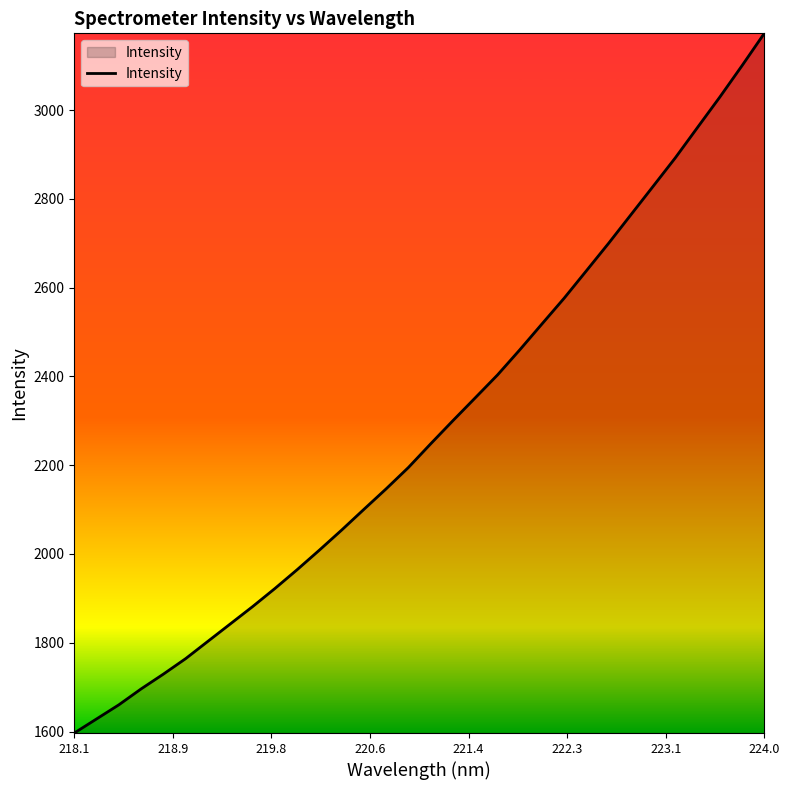

What is the difference between the maximum and minimum values?

1576.4